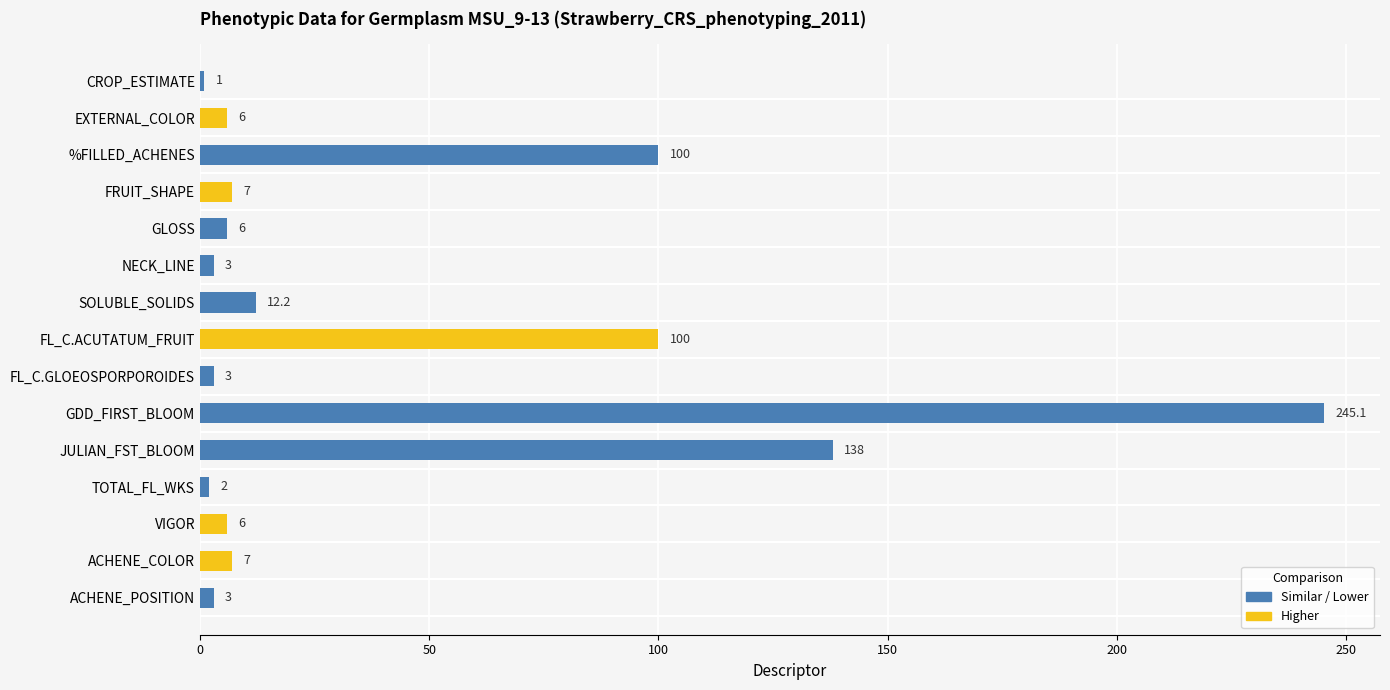

What is the sum of all values?

639.3